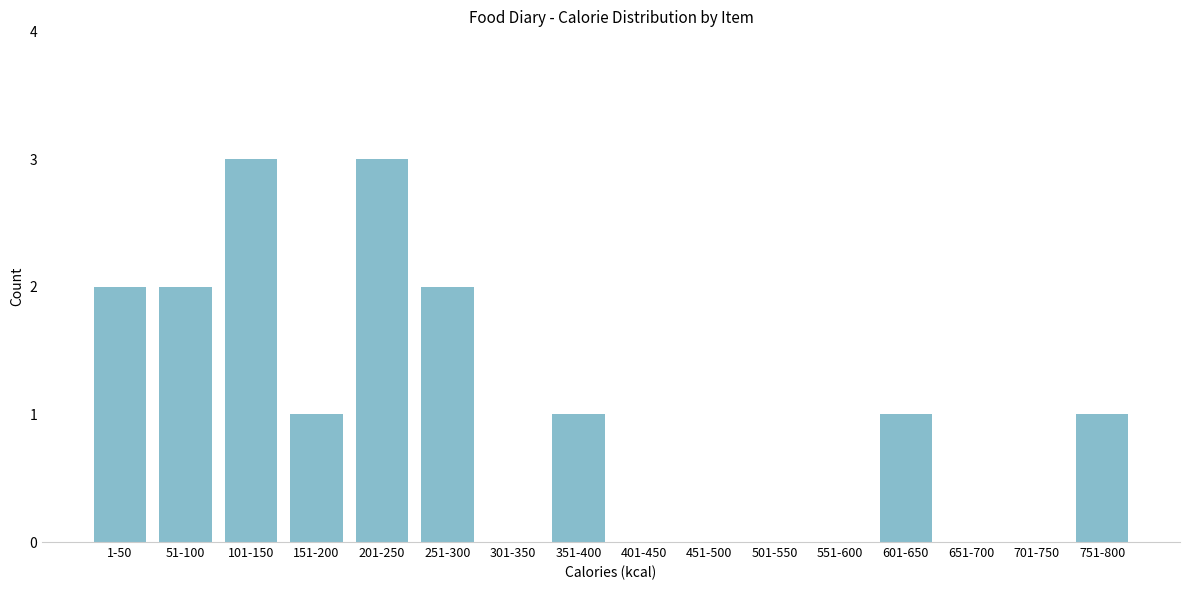

Reading left to right, list all the values displayed in this chart.

1-50=2	51-100=2	101-150=3	151-200=1	201-250=3	251-300=2	301-350=0	351-400=1	401-450=0	451-500=0	501-550=0	551-600=0	601-650=1	651-700=0	701-750=0	751-800=1